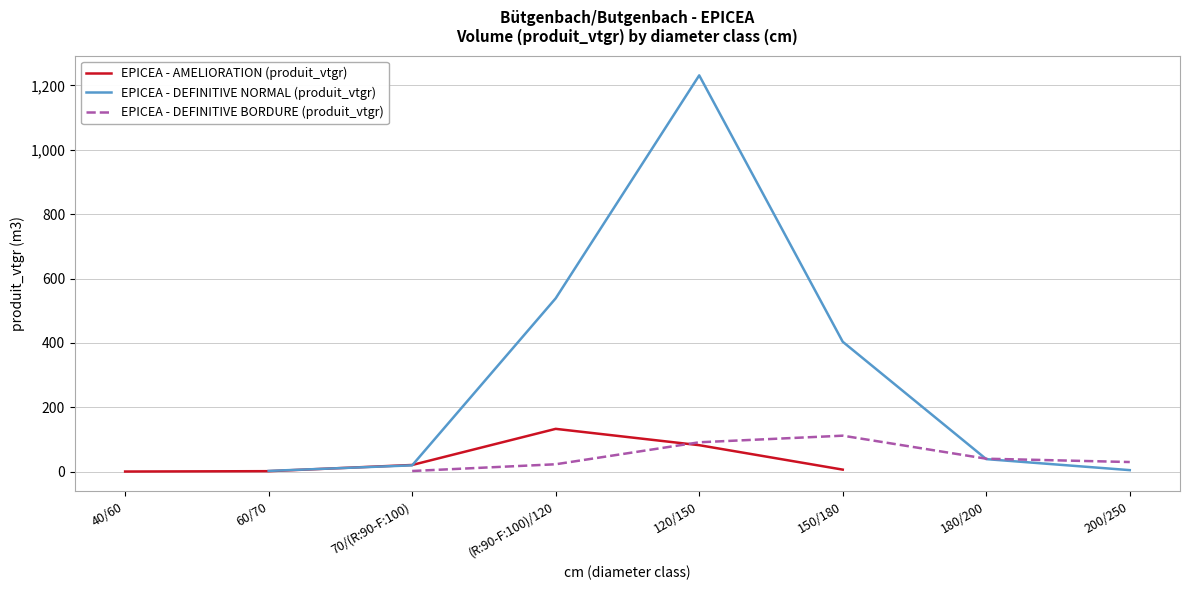

Rank the categories by value from lowest to highest.

40/60, 60/70, 150/180, 70/(R:90-F:100), 120/150, (R:90-F:100)/120